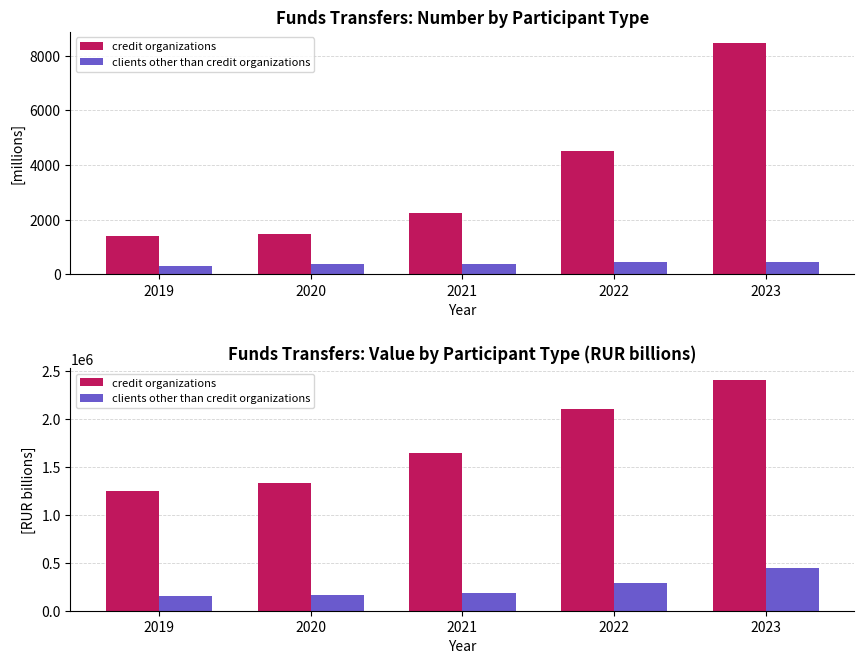

What is the maximum value for clients other than credit organizations?

443651.4